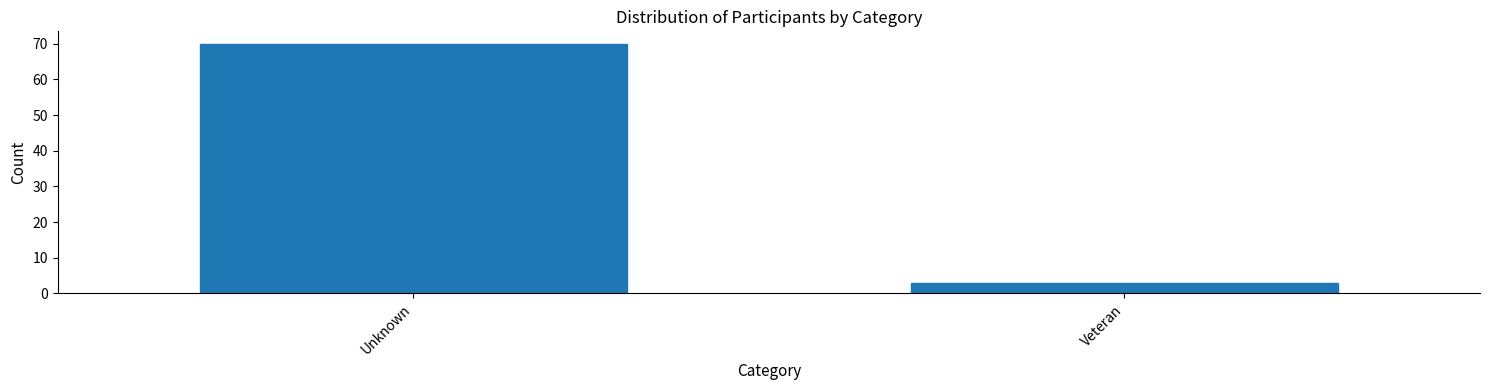

Reading left to right, extract all data points from this chart.

Unknown=70	Veteran=3